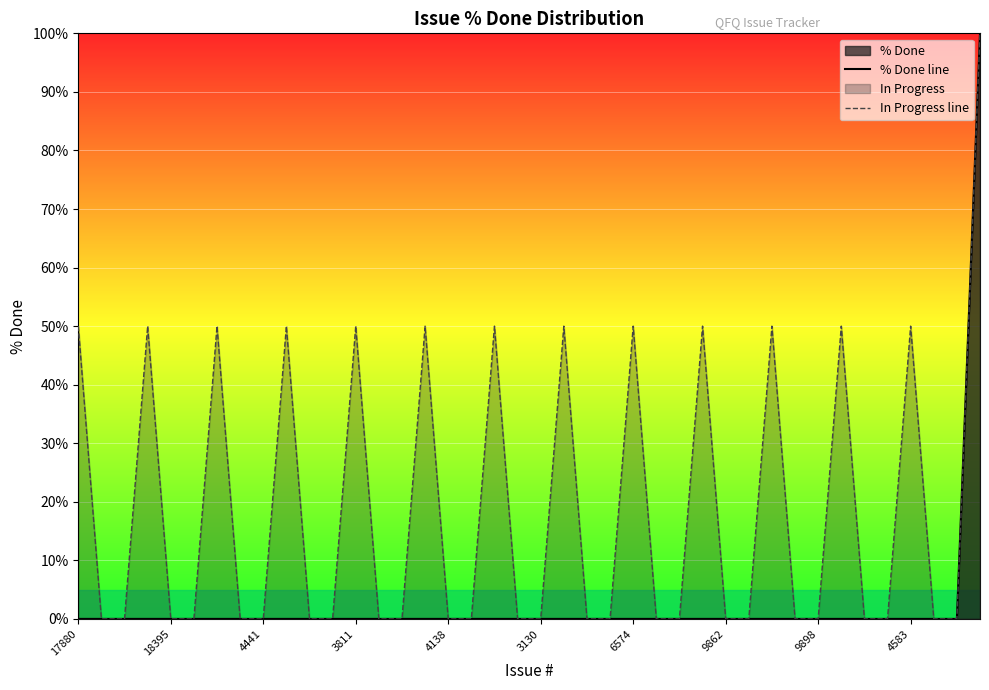

True or false: % Done line and In Progress line cross at least once.

False